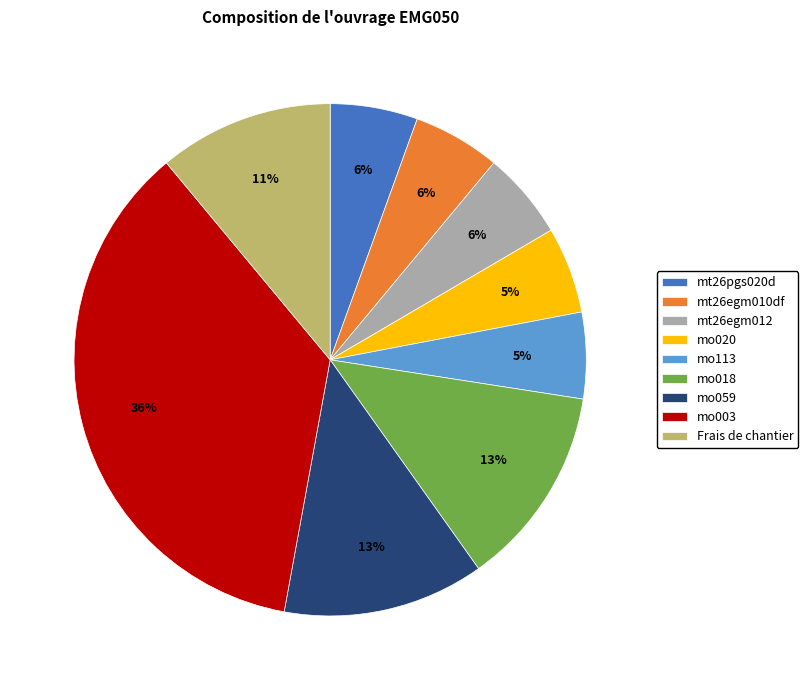

To the nearest percent, what percentage of the pie is mo020?

5%